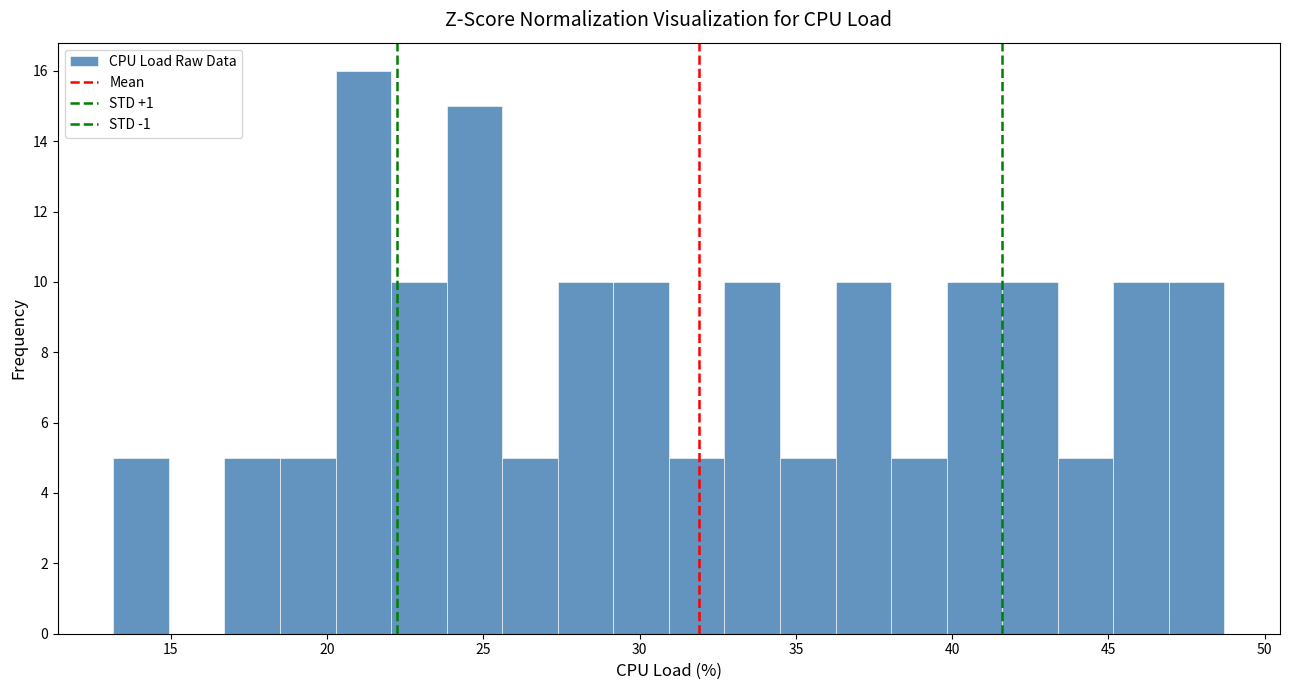

Read against the x-axis, roughly where is the centre of the tallest bar?

21.0